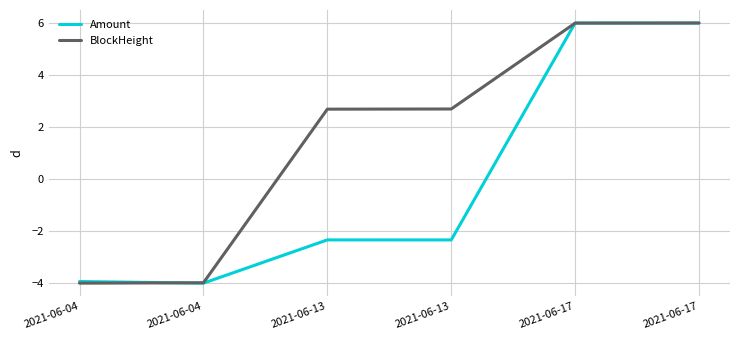

What is the value of the BlockHeight point at the 2nd from the left?

-4.0